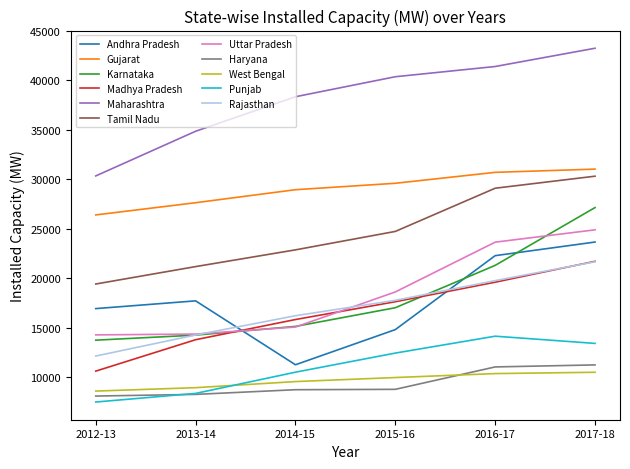

What is the spread (max minus min) of values at 2016-17?

31027